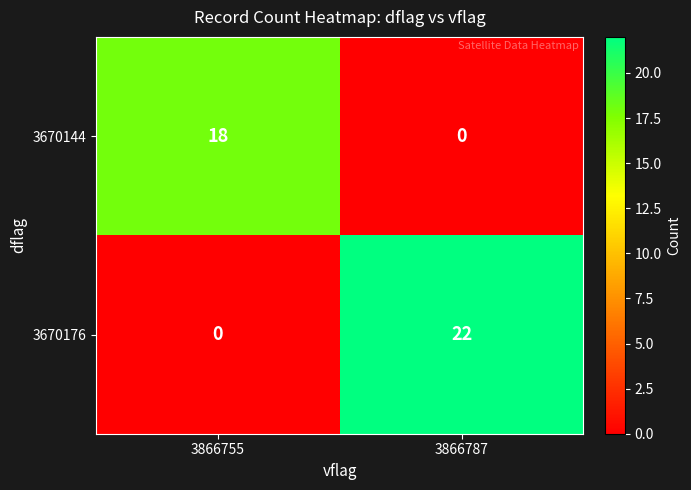

What is the sum of the 3670176 values at 3866787 and 3866755?

22